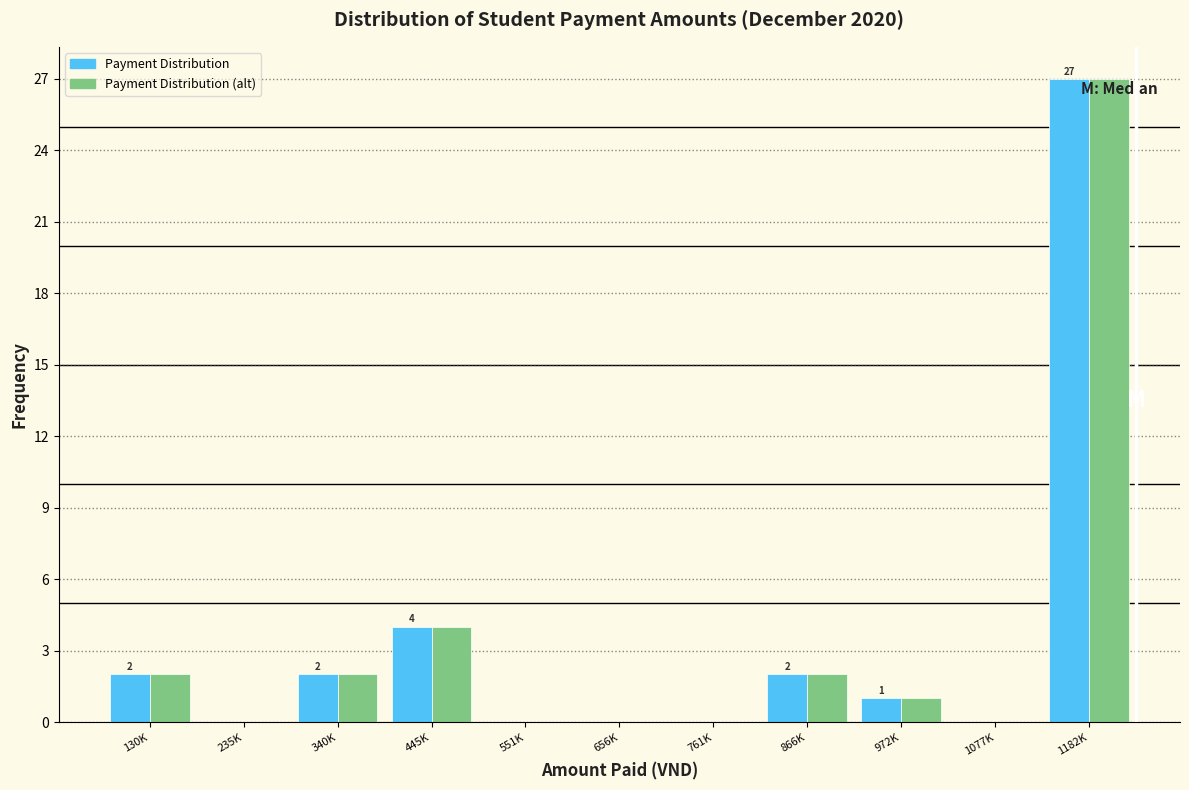

What is the total value across all series at 866K?

4